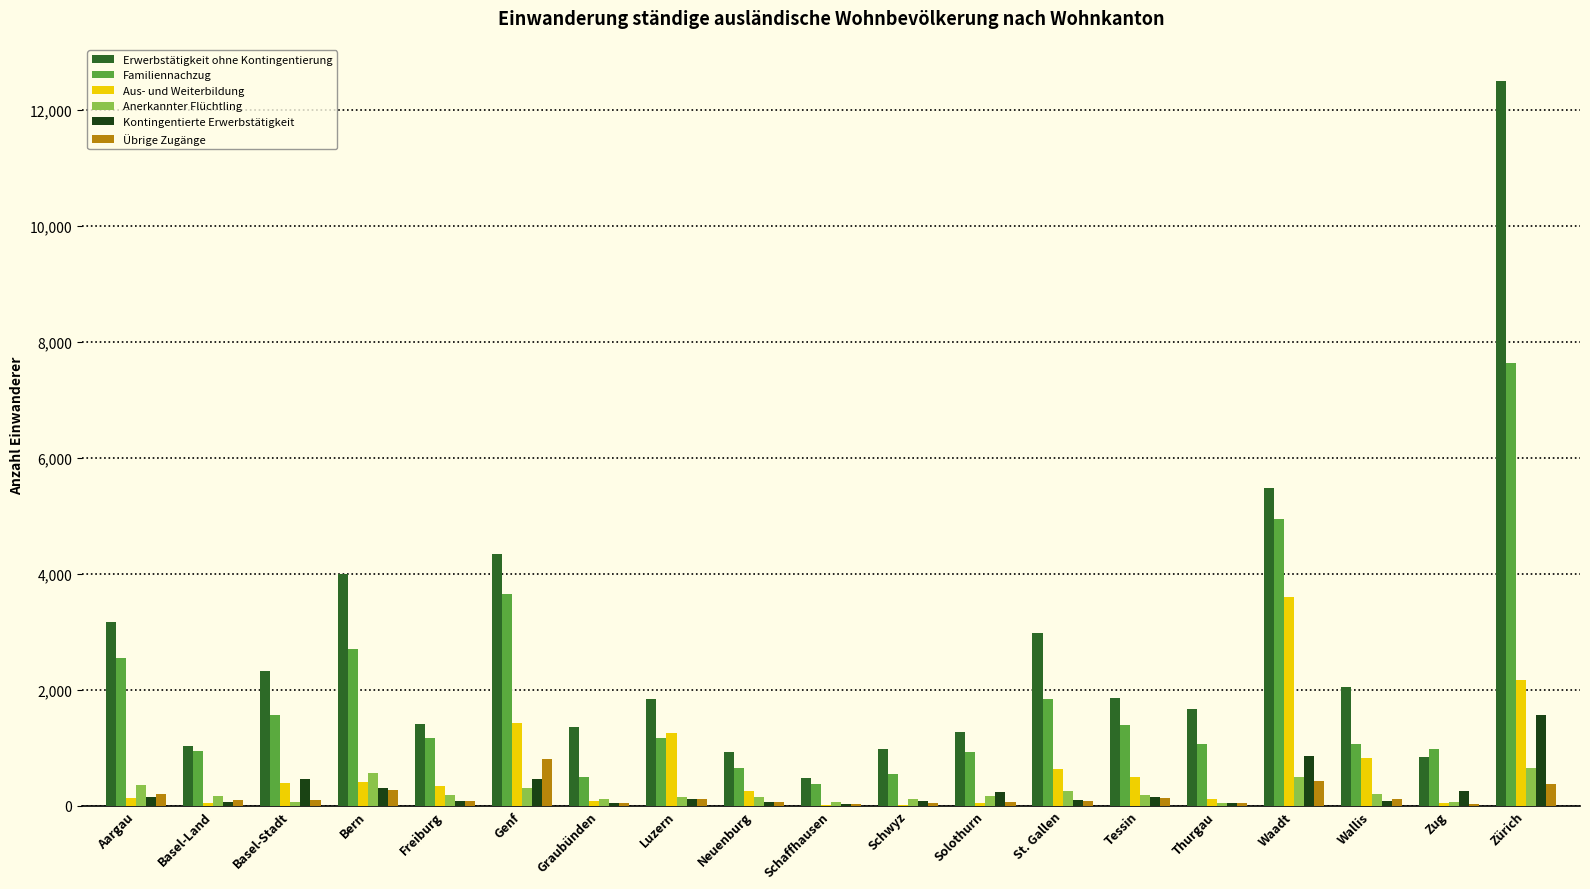

What is the sum of all Kontingentierte Erwerbstätigkeit values?

5064